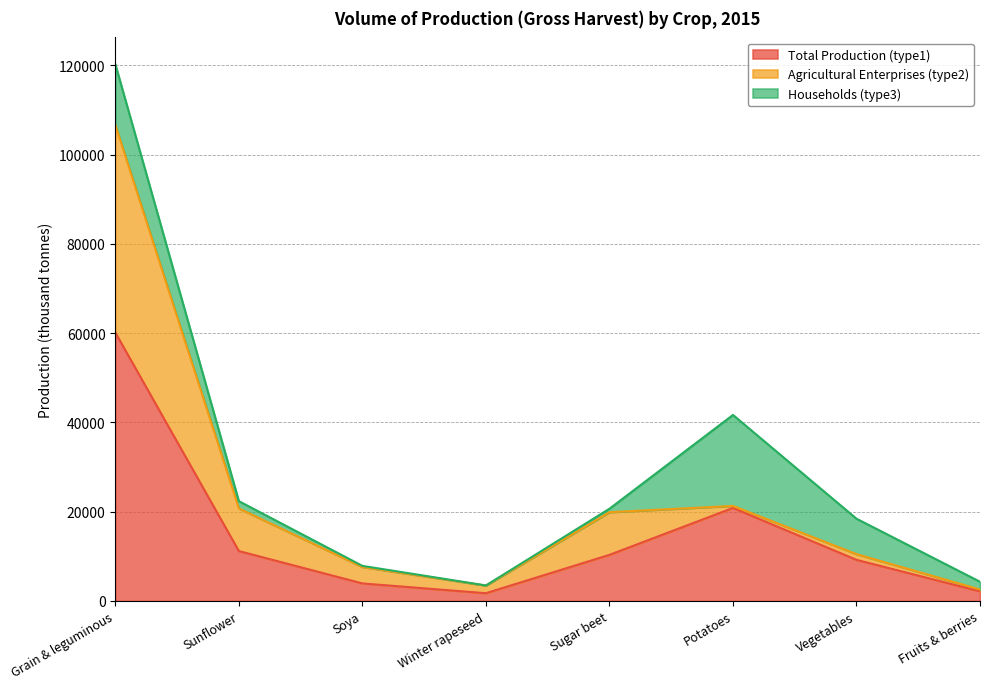

What is the minimum value for Households (type3)?

28.3